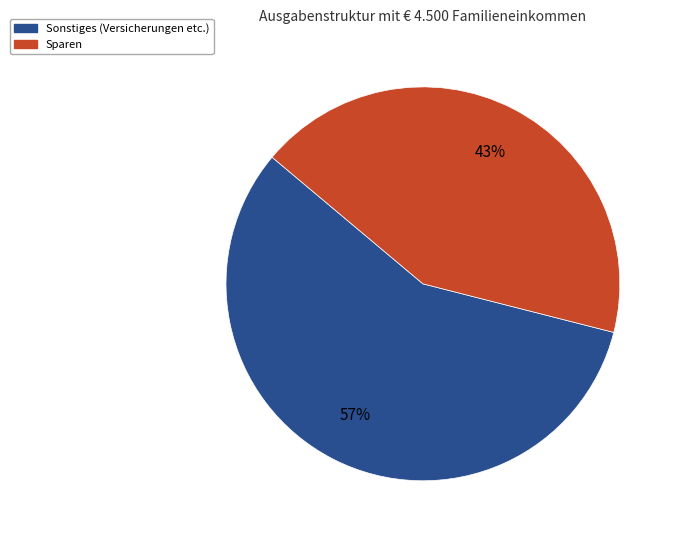

Which has a higher value, Sparen or Sonstiges (Versicherungen etc.)?

Sonstiges (Versicherungen etc.)